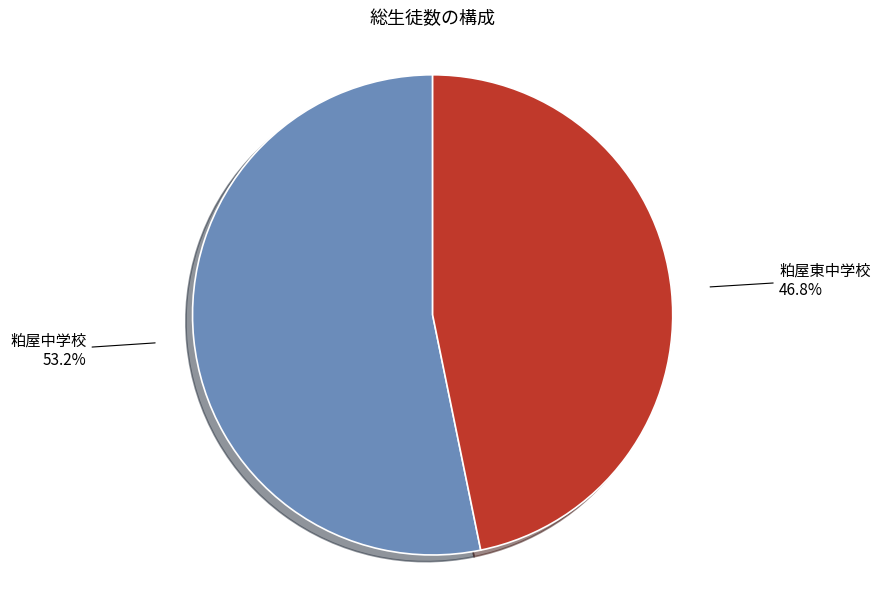

Is it true that 粕屋中学校 is 44% of the pie?

False